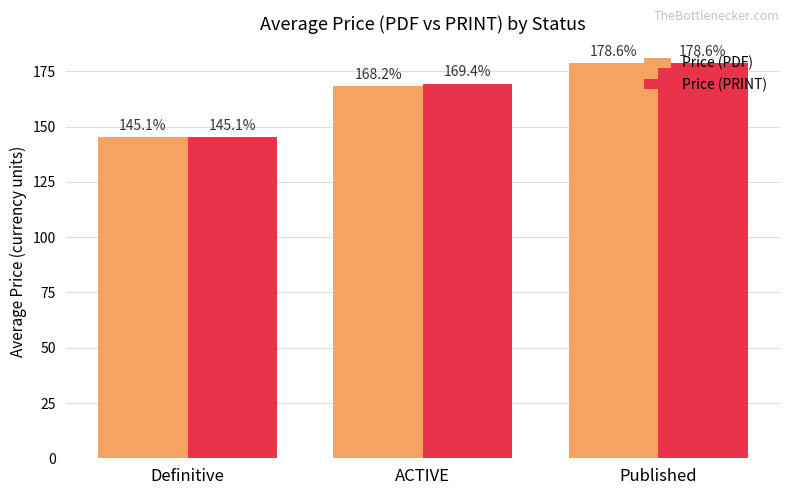

What is the average value of the Price (PDF) series?

164.0